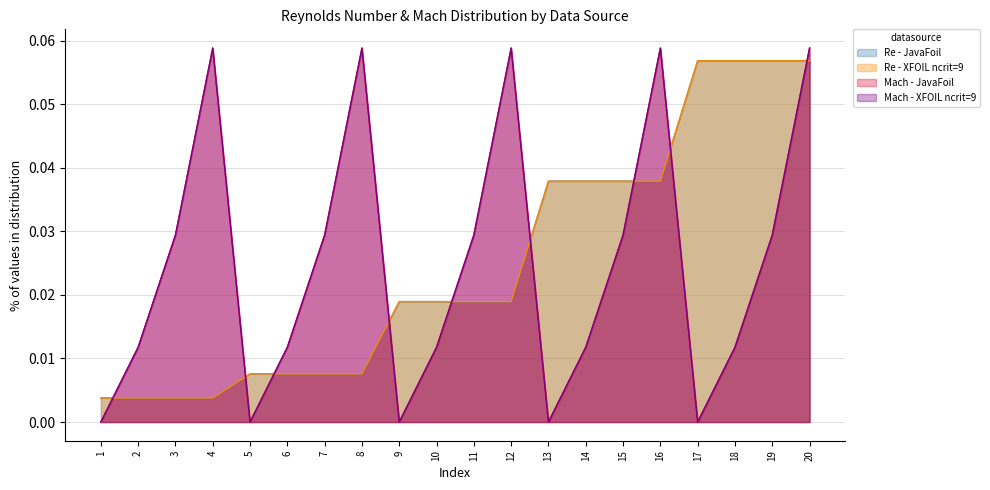

At which label is XFOIL ncrit=9 closest to 0?

1